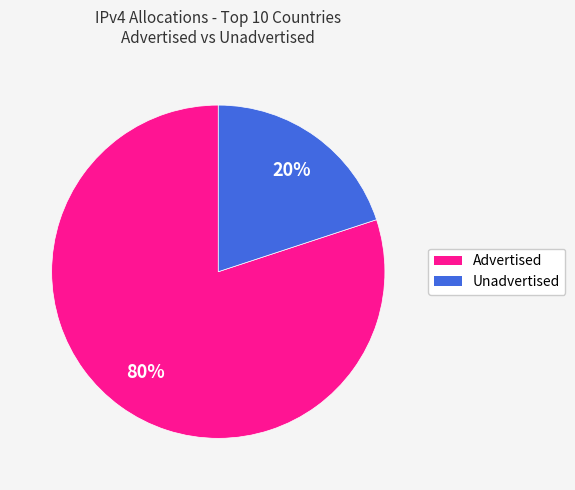

Is there a majority slice in this chart?

Yes